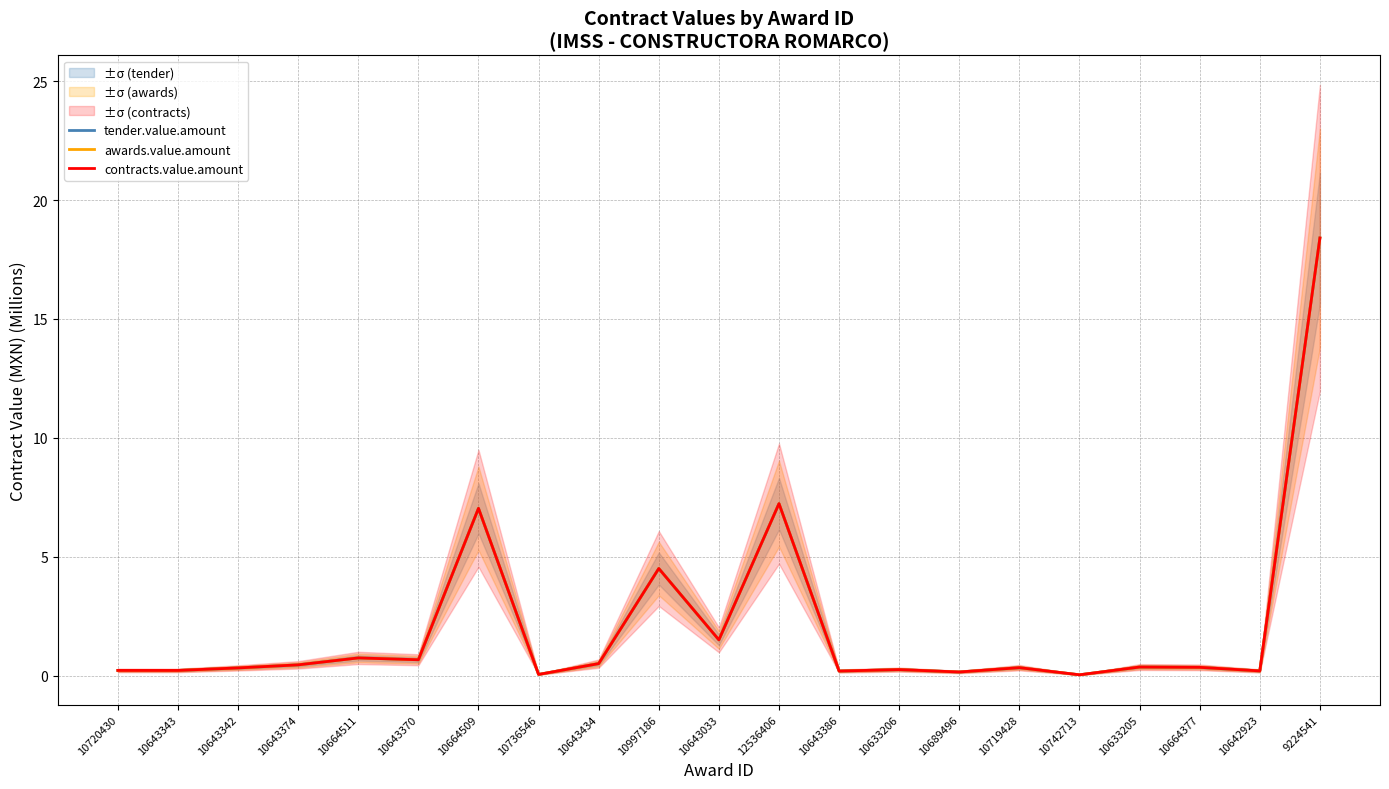

Reading left to right, transcribe all the data shown in this chart.

tender.value.amount: 0.2	0.2	0.3	0.4	0.7	0.7	7.0	0.0	0.5	4.5	1.5	7.2	0.2	0.2	0.1	0.3	0.0	0.4	0.3	0.2	18.4
awards.value.amount: 0.2	0.2	0.3	0.4	0.7	0.7	7.0	0.0	0.5	4.5	1.5	7.2	0.2	0.2	0.1	0.3	0.0	0.4	0.3	0.2	18.4
contracts.value.amount: 0.2	0.2	0.3	0.4	0.7	0.7	7.0	0.0	0.5	4.5	1.5	7.2	0.2	0.2	0.1	0.3	0.0	0.4	0.3	0.2	18.4